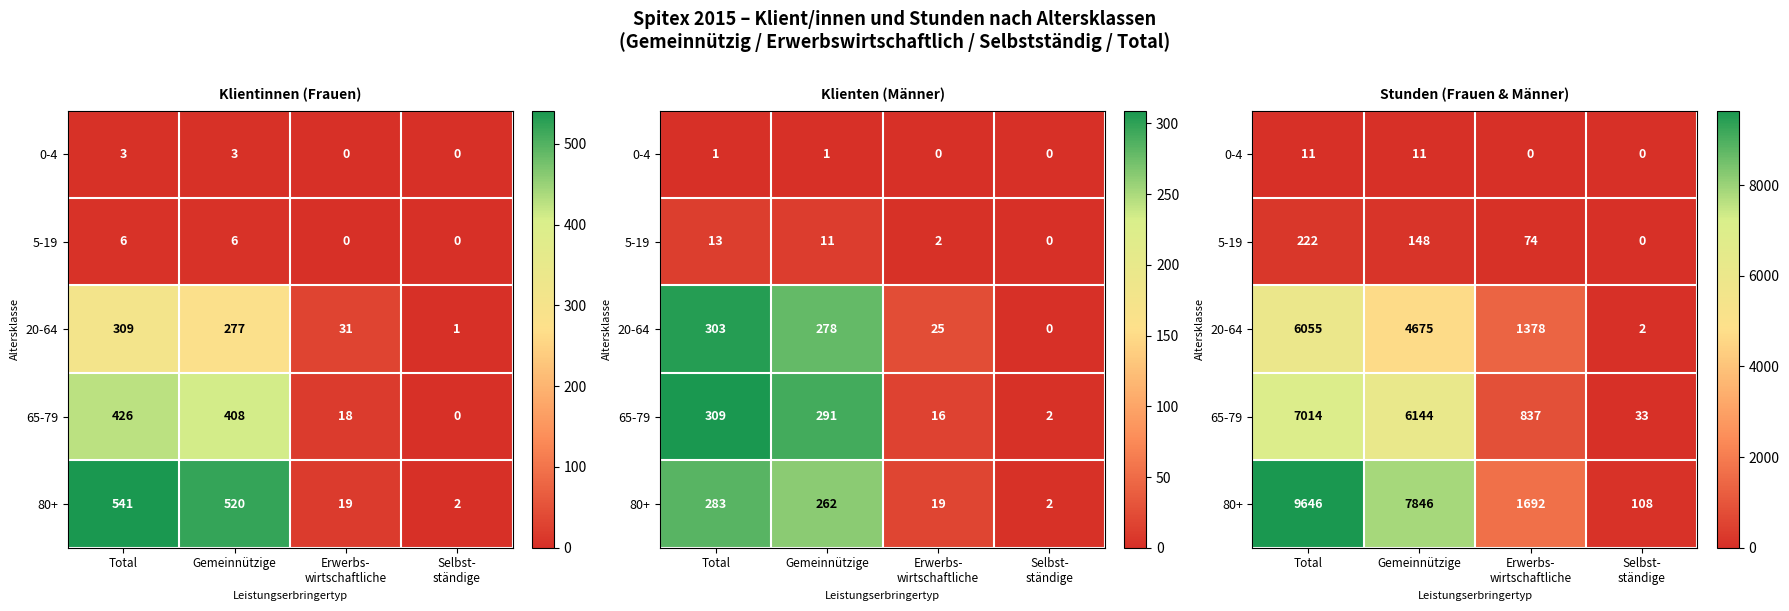

How many categories are shown in the chart?

4